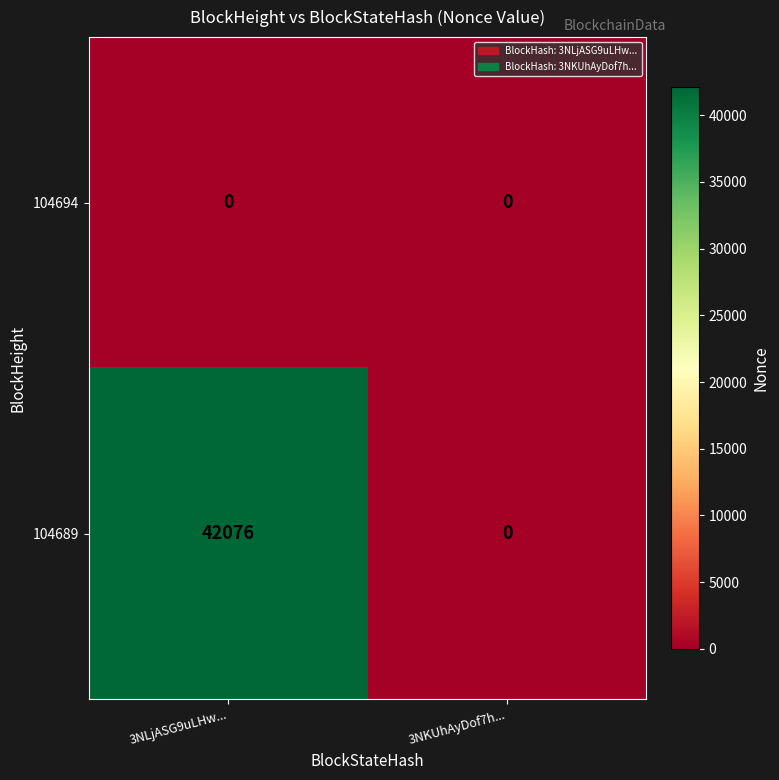

How many data points in 104689 are less than 42076?

1